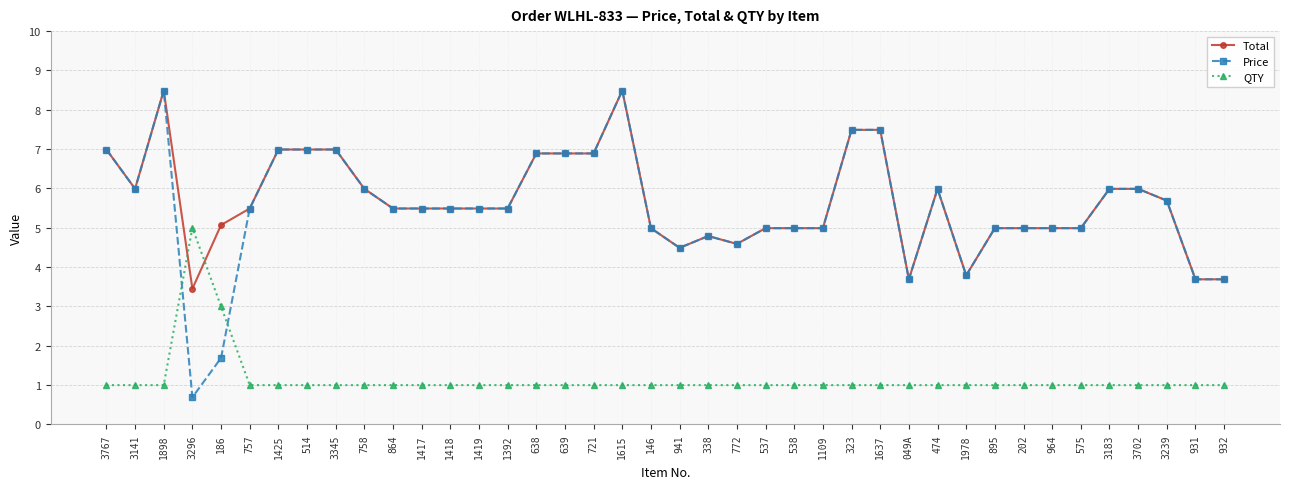

Which series has the widest spread of values?

Price